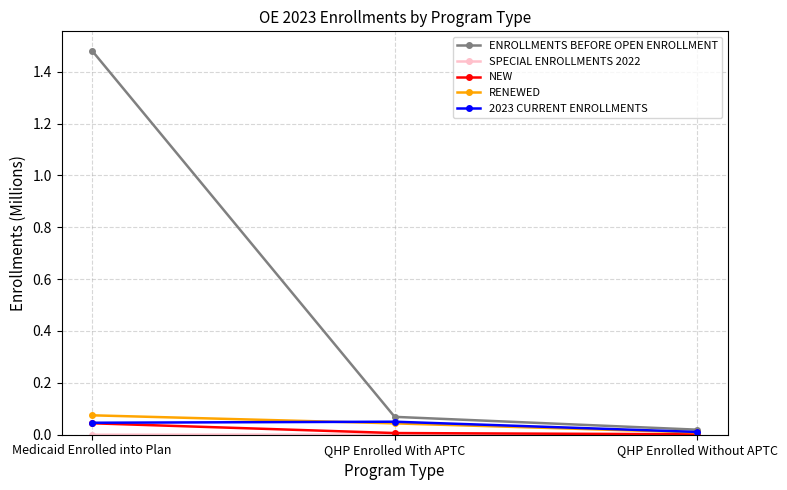

What is the label of the 2nd point from the right?

QHP Enrolled With APTC